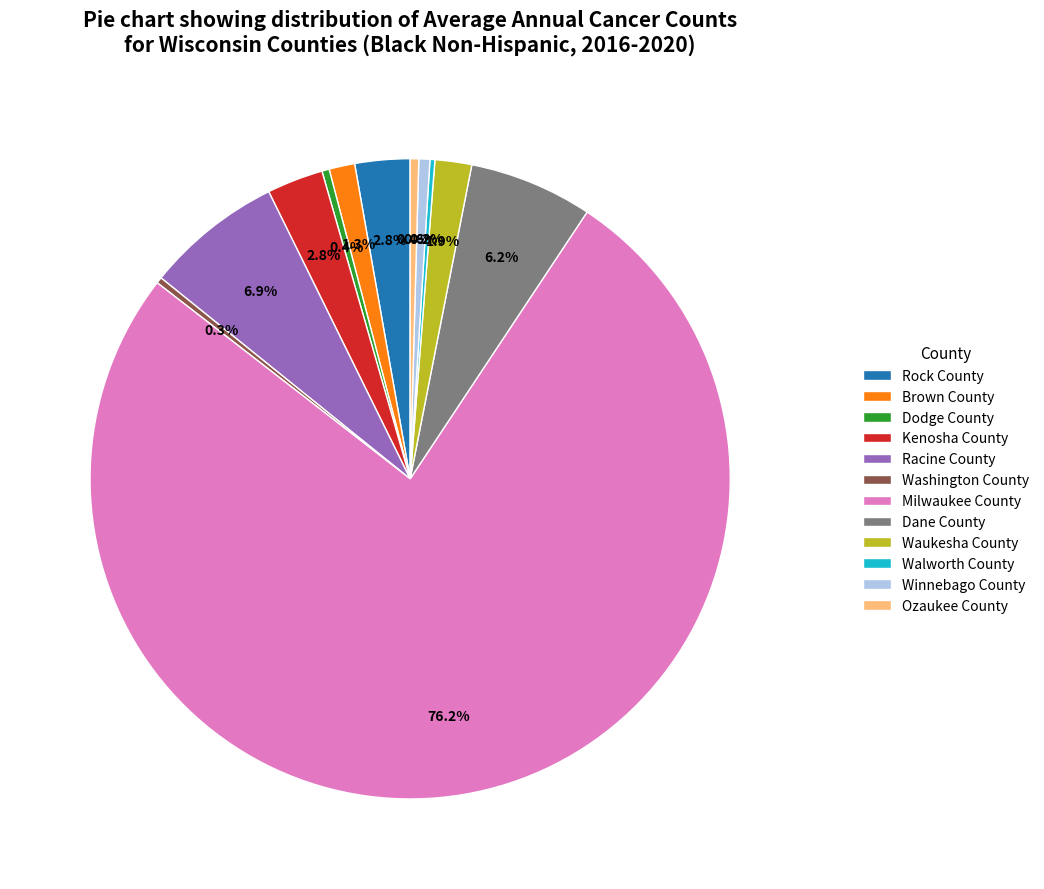

What portion of the pie excludes Milwaukee County?

23.8%